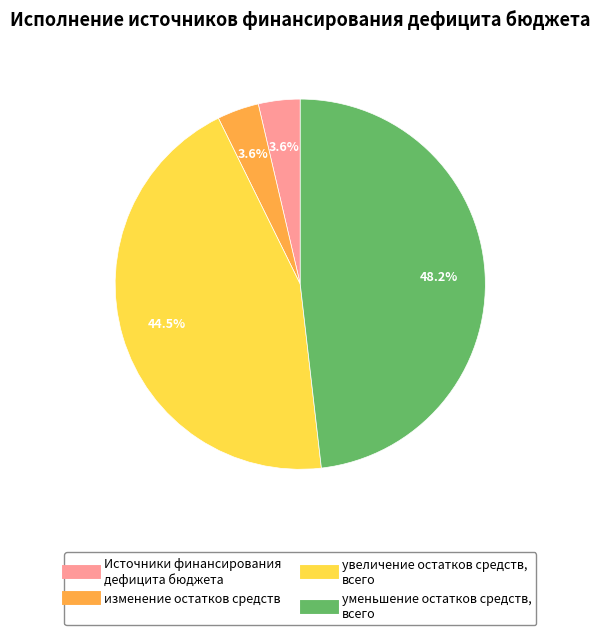

The уменьшение остатков средств, всего slice represents 48% of the pie. True or false?

True